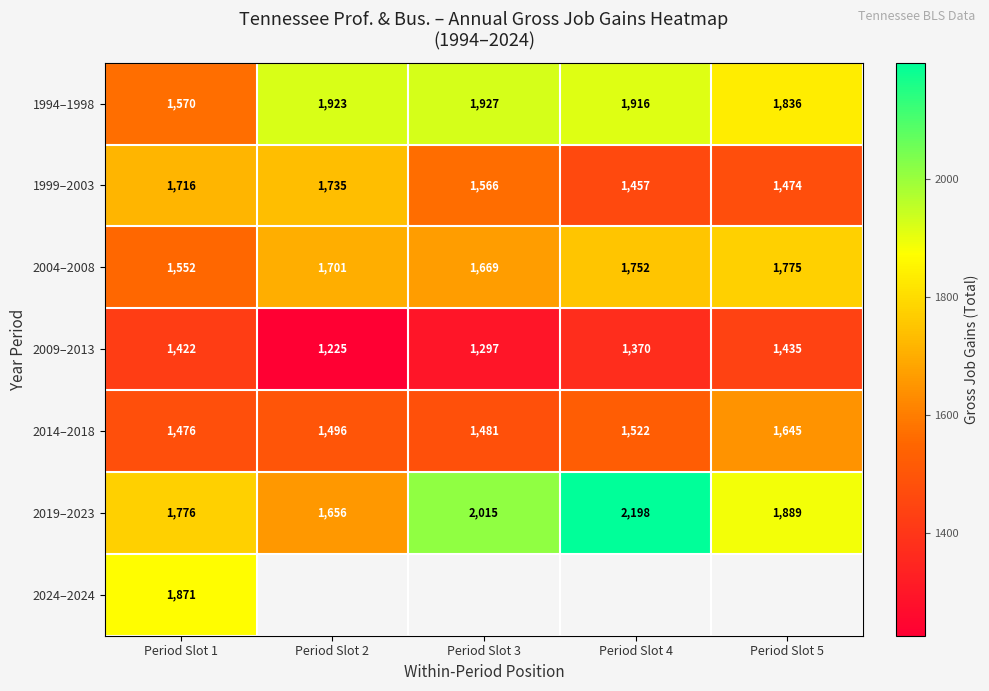

At how many categories does at least one series exceed 1511?

5